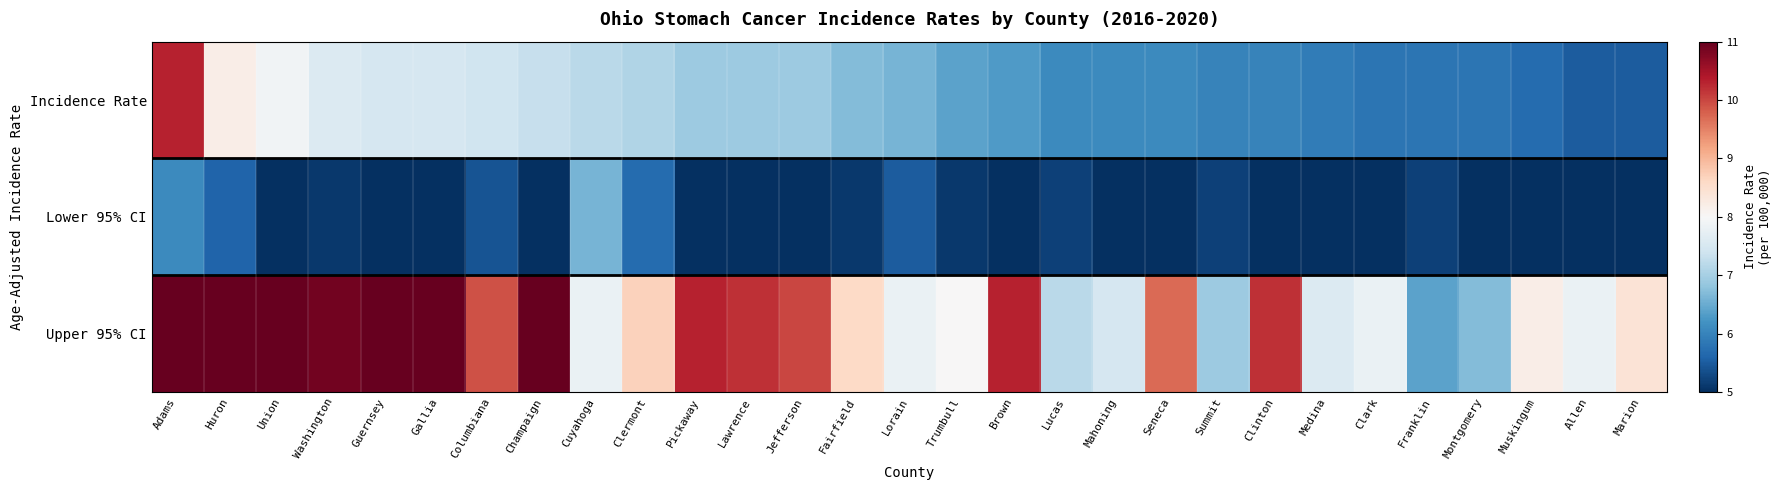

List the series in order of their overall mean, lowest first.

Lower 95% CI, Incidence Rate, Upper 95% CI